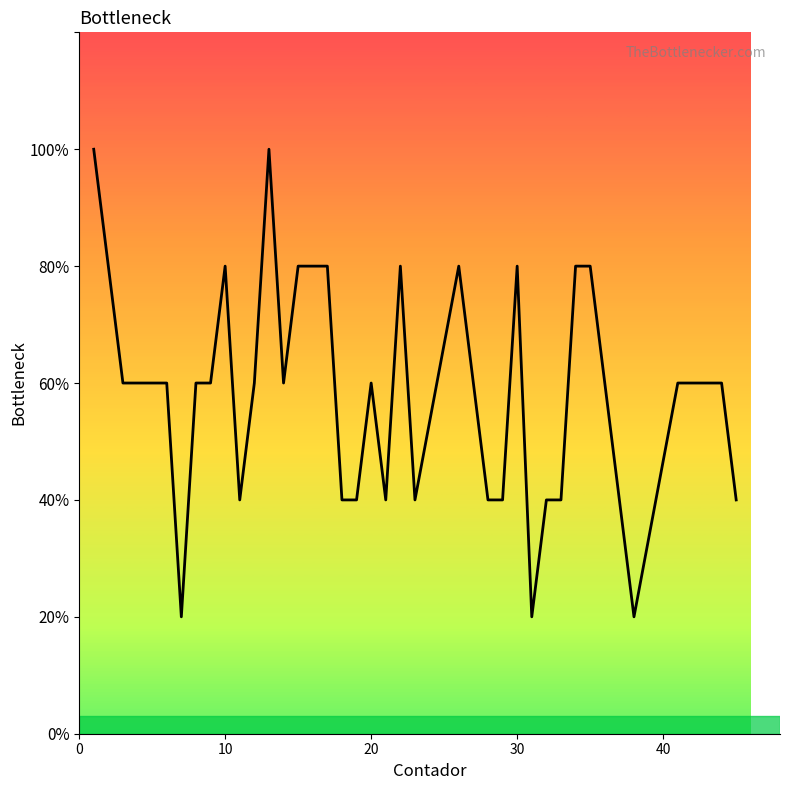

Does the chart have visible grid lines?

No